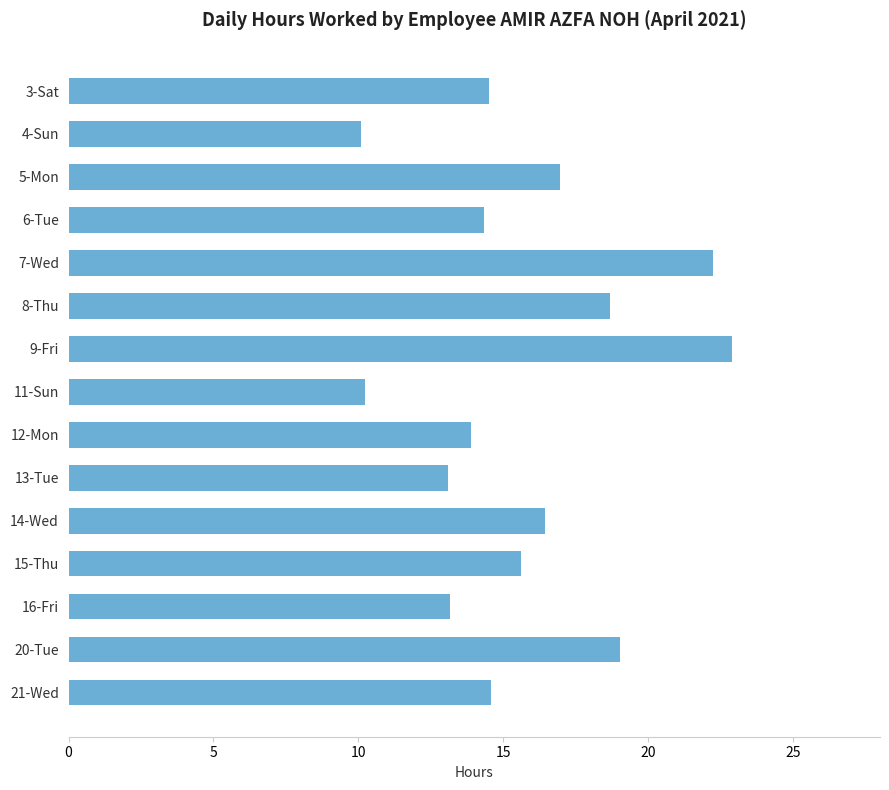

What is the maximum value shown in the chart?

22.9